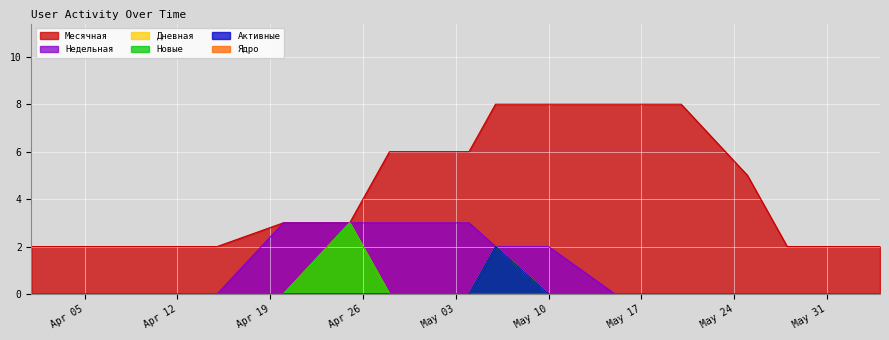

At which label is Месячная closest to 5?

2021-05-25